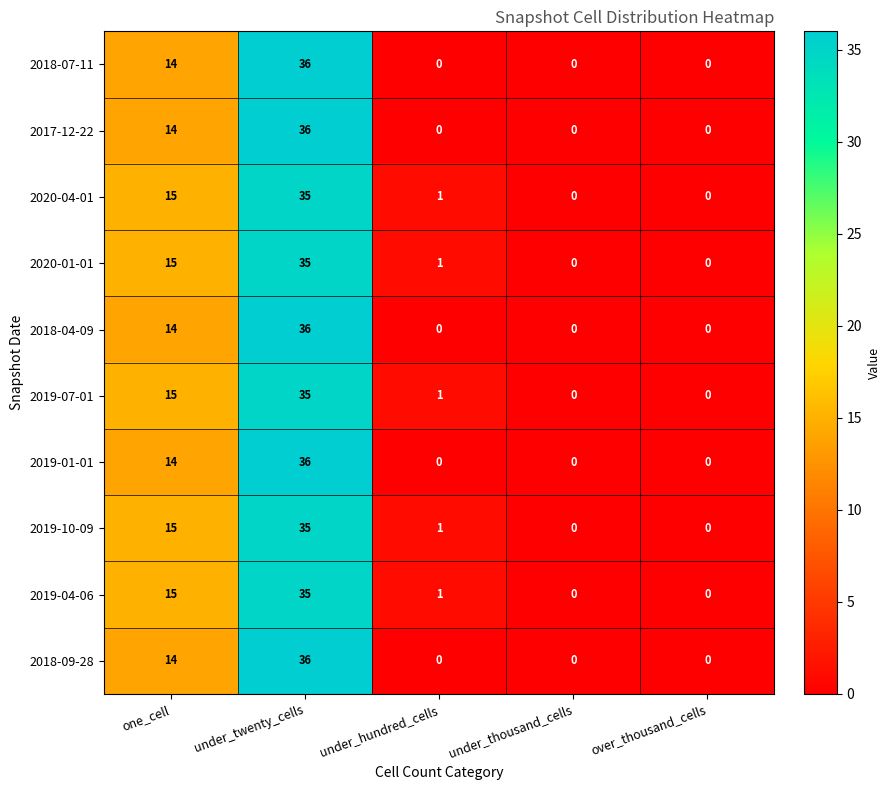

What is the maximum value for 2018-09-28?

36